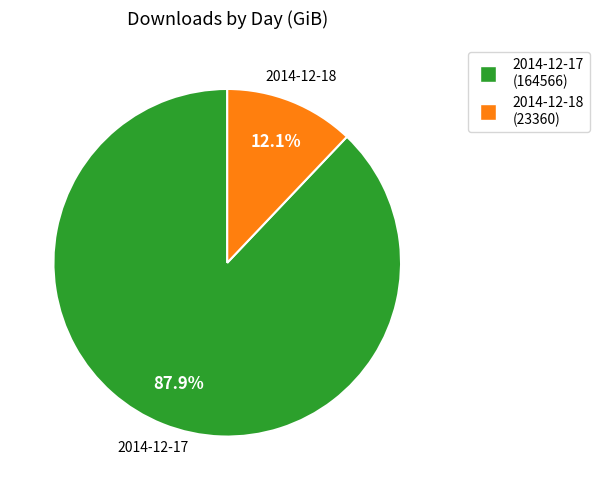

To the nearest percent, what is the difference between the largest and smallest slice percentages?

76%